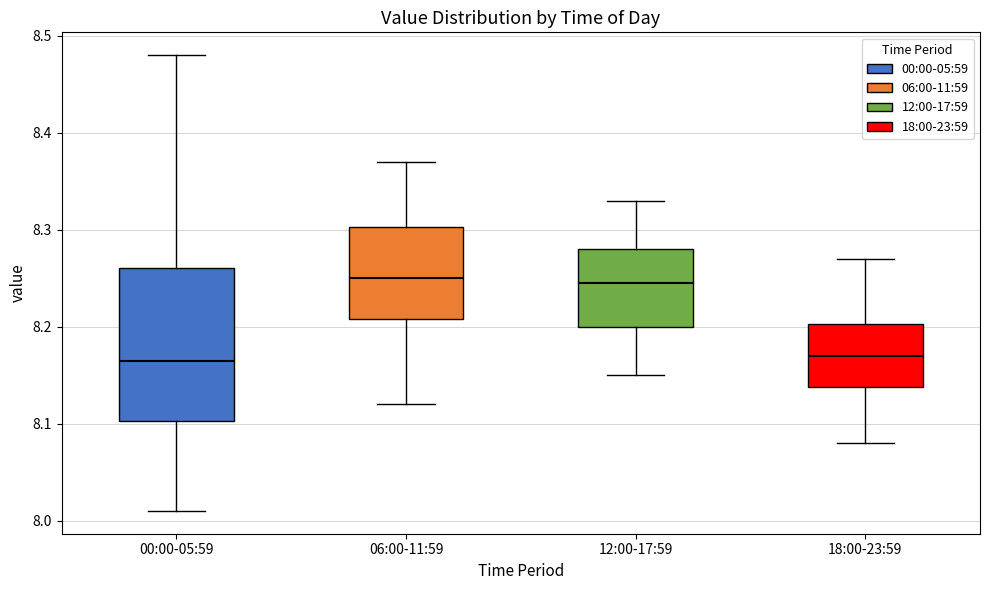

Reading left to right, transcribe this box plot: for each box, give where its median line is, the range the box spans, and where its two whiskers end, as read against the y-axis. The values are not printed on the chart, so give them approximately, as read against the axis.

00:00-05:59: median 8.17, box 8.10 to 8.26, whiskers 8.01 to 8.48
06:00-11:59: median 8.25, box 8.21 to 8.30, whiskers 8.12 to 8.37
12:00-17:59: median 8.25, box 8.20 to 8.28, whiskers 8.15 to 8.33
18:00-23:59: median 8.17, box 8.14 to 8.20, whiskers 8.08 to 8.27